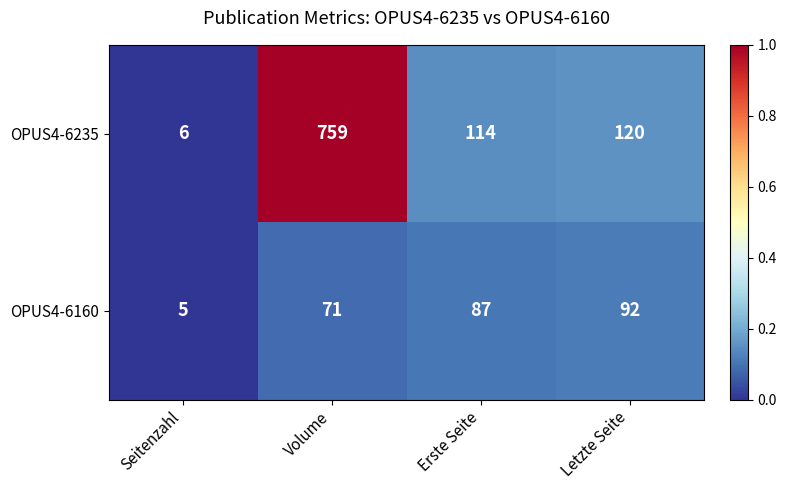

Is it true that OPUS4-6235 equals 10 at Seitenzahl?

False